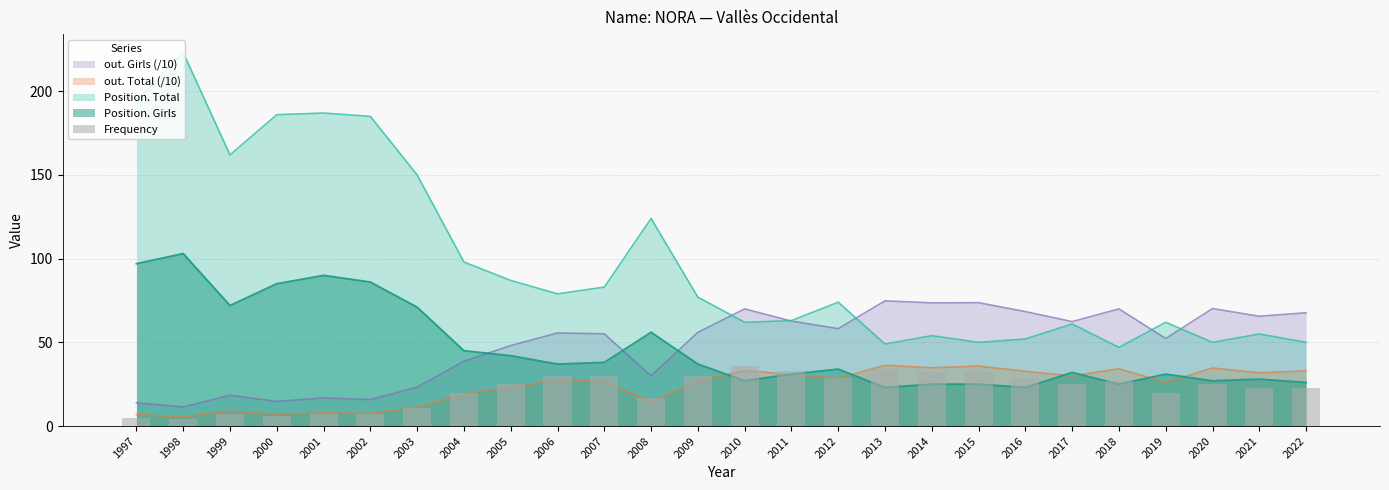

True or false: the data shows 11 at 1999.

False